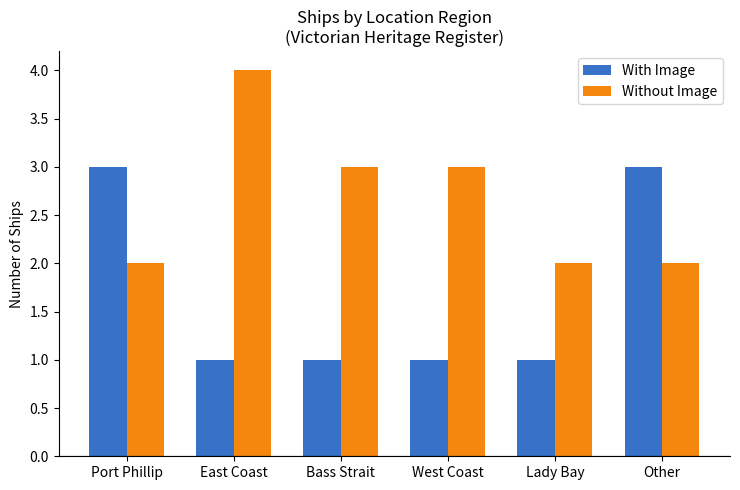

How many groups of bars are there?

6